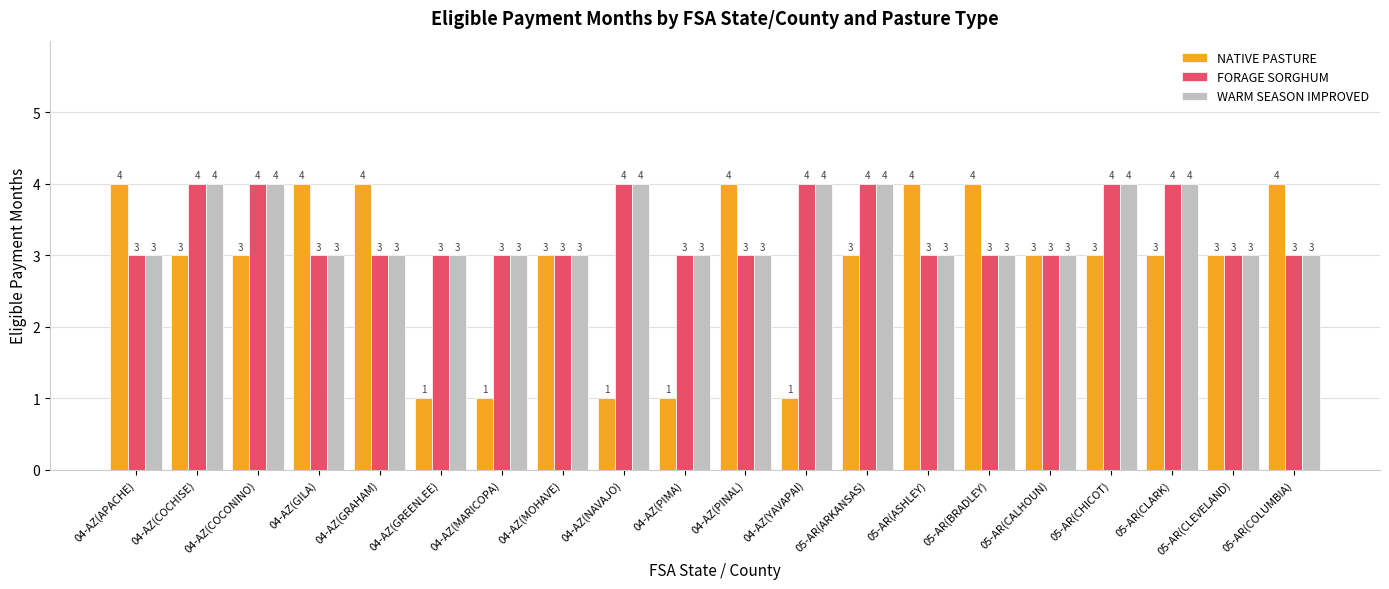

What position from the left is 05-AR(BRADLEY)?

15